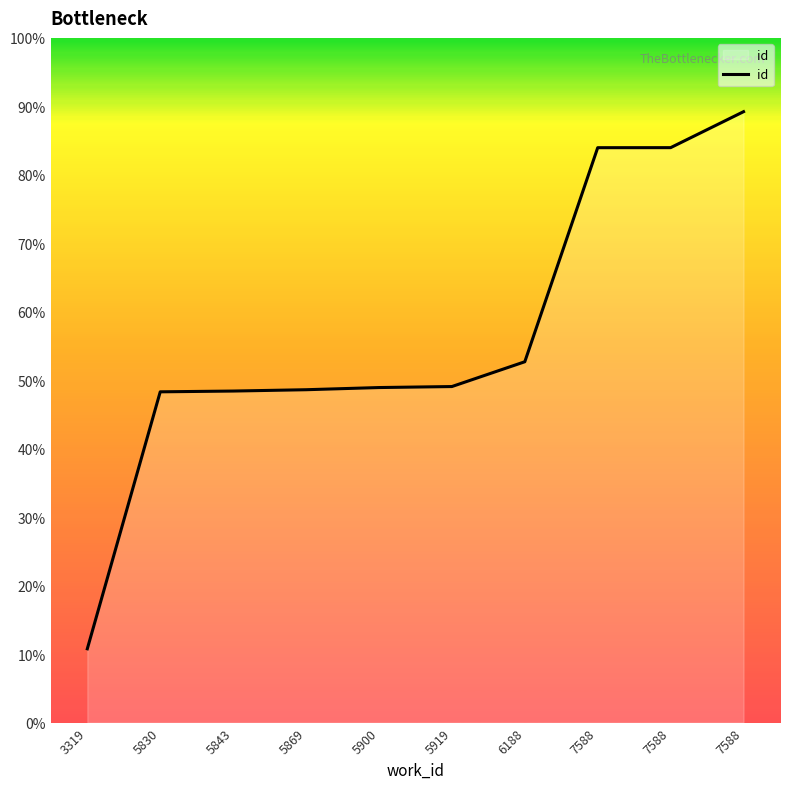

Does the chart display data point markers on the line(s)?

No